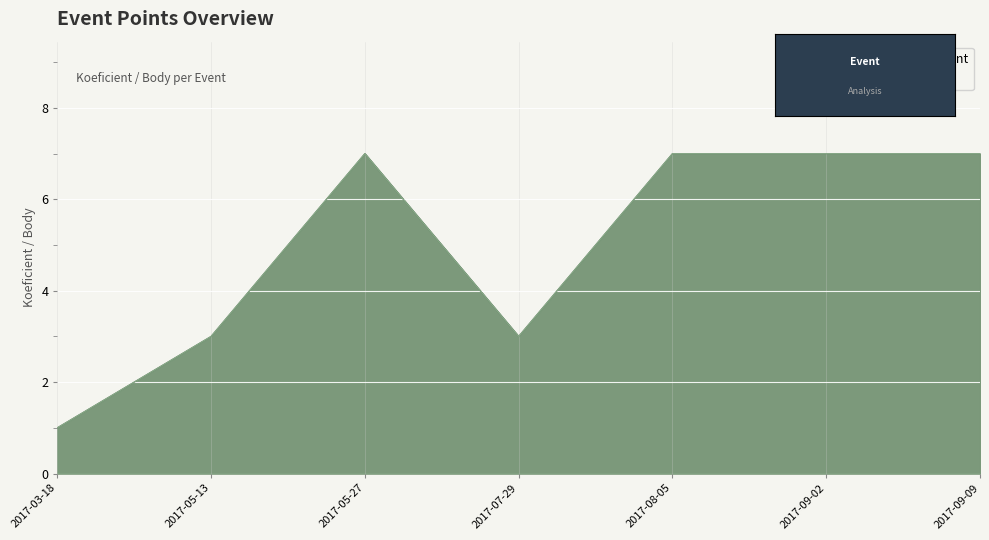

Reading left to right, transcribe all the data shown in this chart.

Koeficient: 2017-03-18=1	2017-05-13=3	2017-05-27=7	2017-07-29=3	2017-08-05=7	2017-09-02=7	2017-09-09=7
Body: 2017-03-18=1	2017-05-13=3	2017-05-27=7	2017-07-29=3	2017-08-05=7	2017-09-02=7	2017-09-09=7